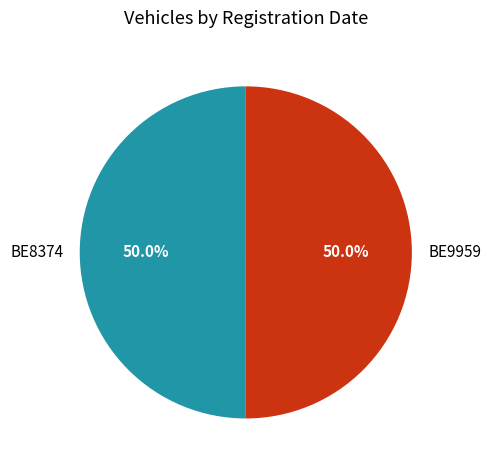

What percentage do BE8374 and BE9959 together represent?

100.0%